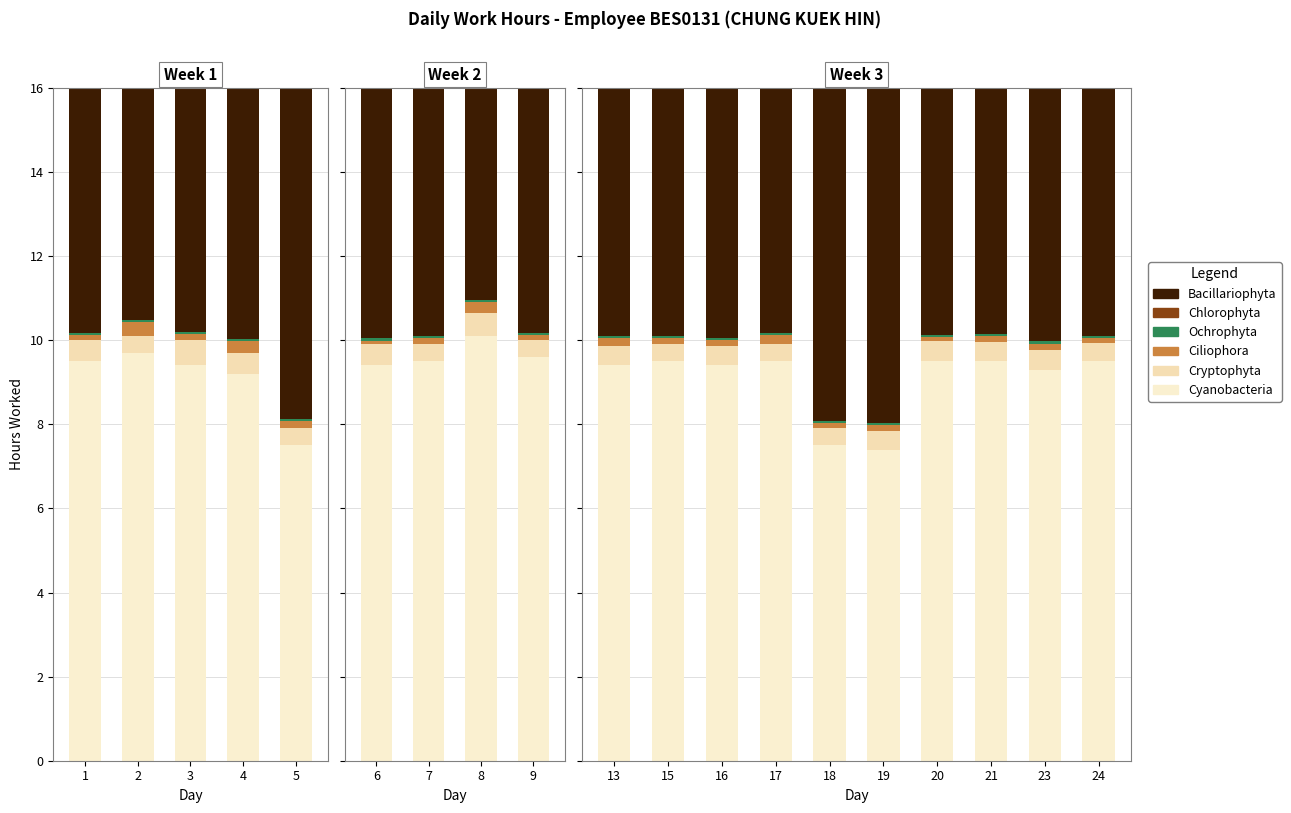

What are all the series names shown in the legend?

Cyanobacteria, Cryptophyta, Ciliophora, Ochrophyta, Chlorophyta, Bacillariophyta